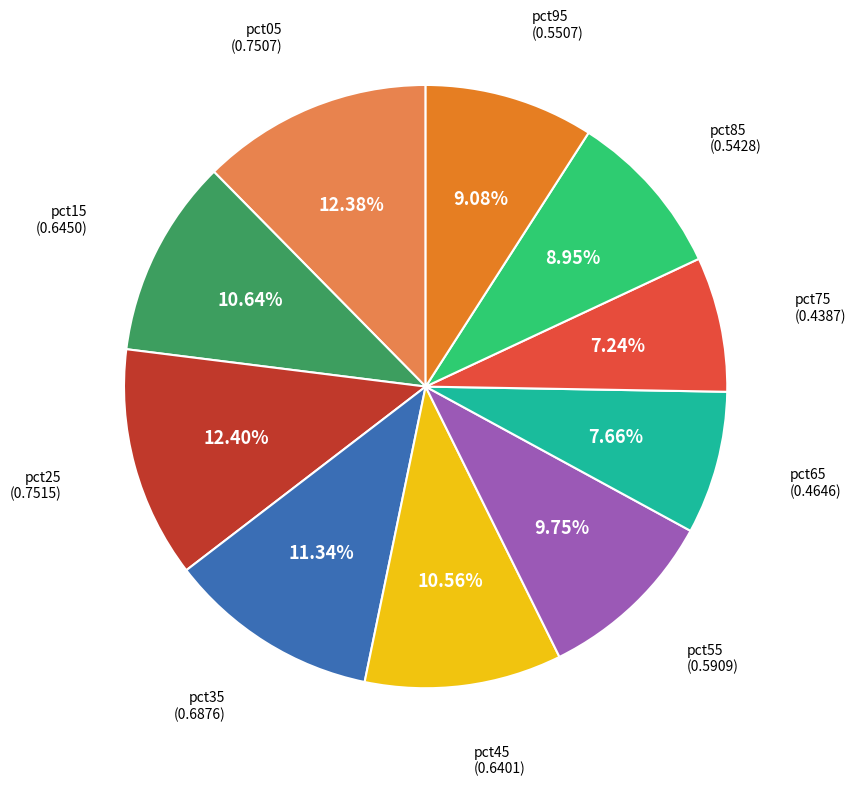

Is there any slice that represents more than half of the pie?

No